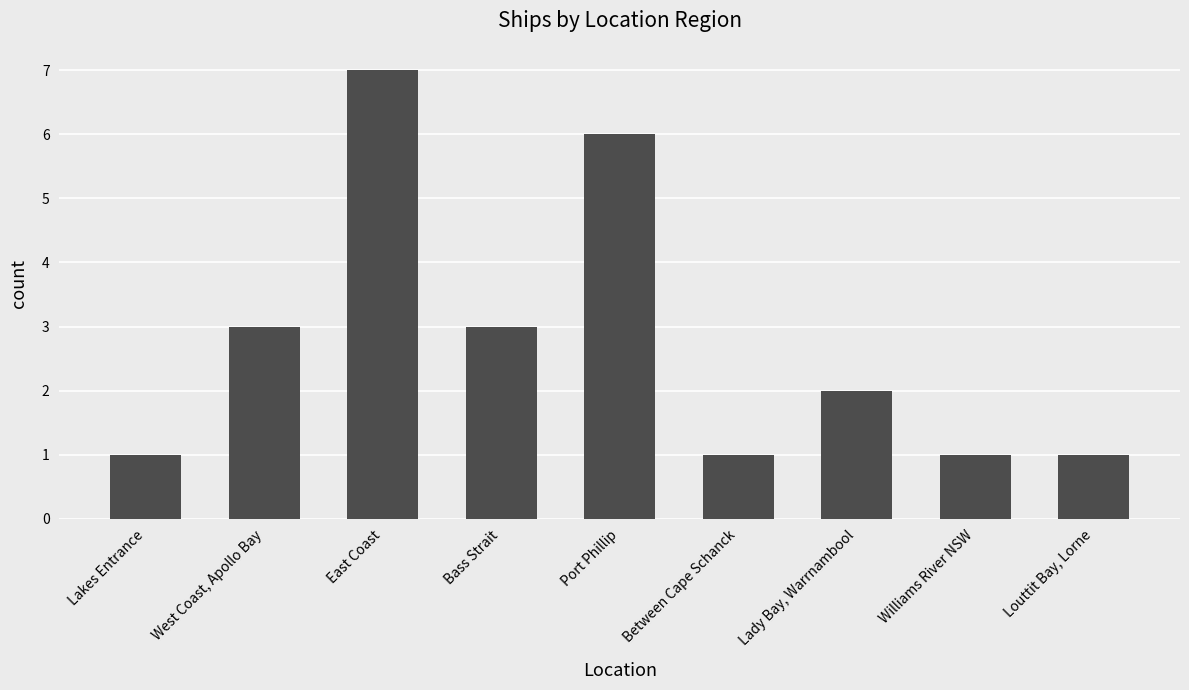

The value at Port Phillip is 6. True or false?

True